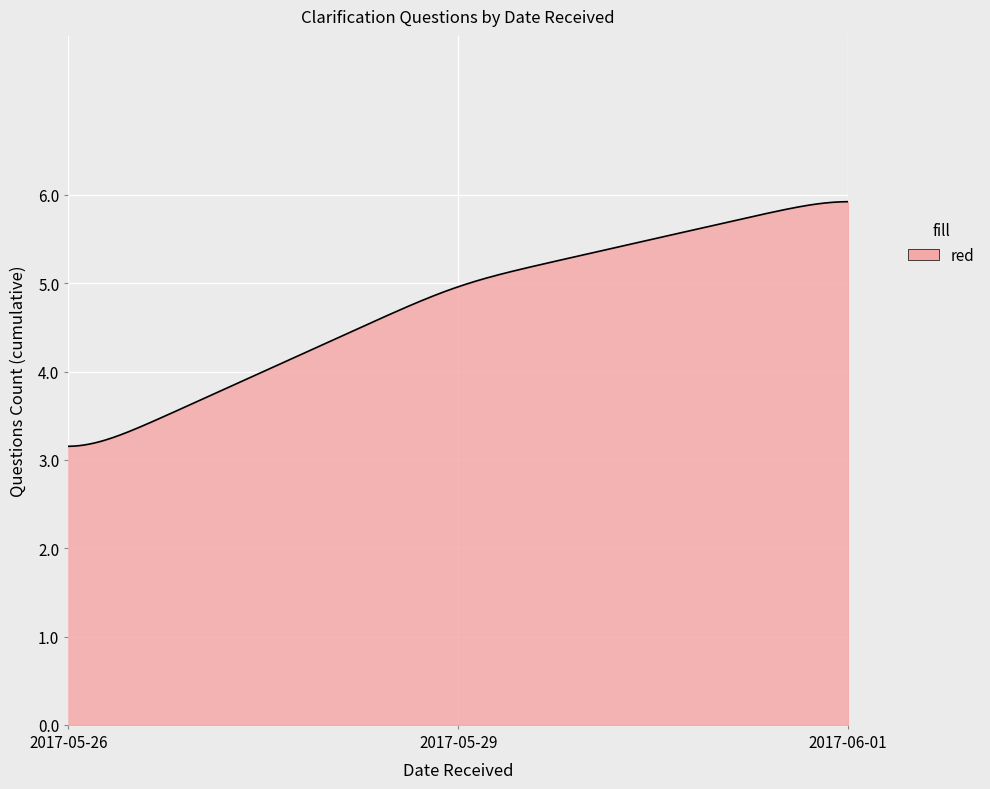

What is the greatest value displayed?

5.9